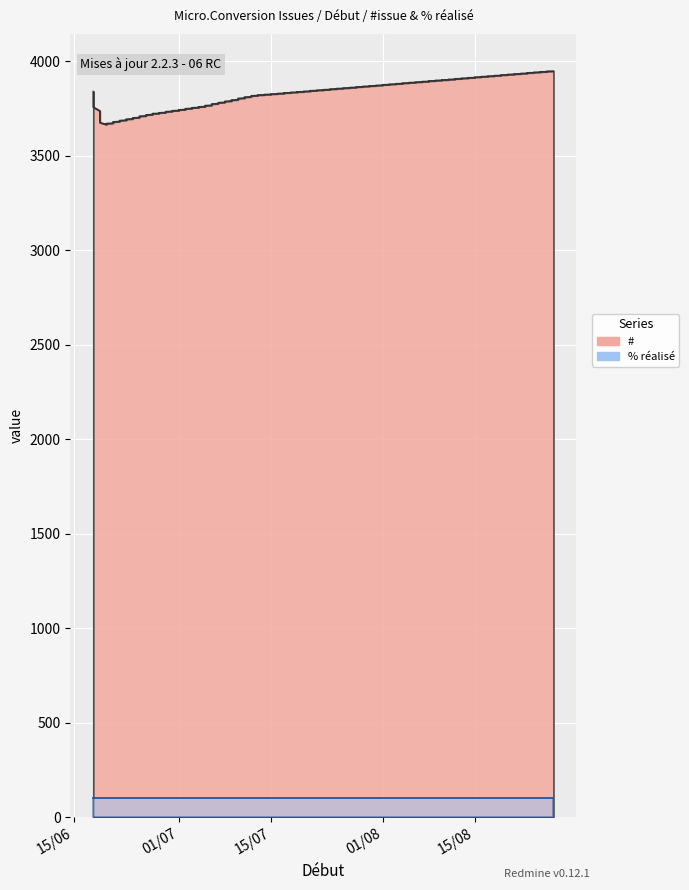

Between 28/06/2012 and 18/06/2012, which is larger?

18/06/2012